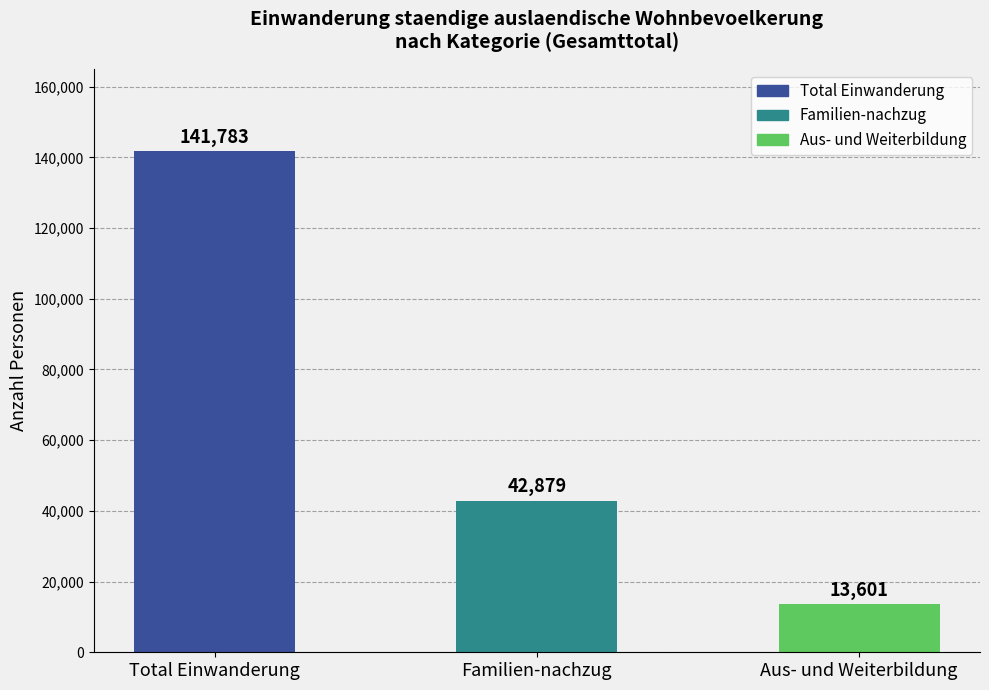

What is the sum of the values at Aus- und Weiterbildung and Familien-nachzug?

56480